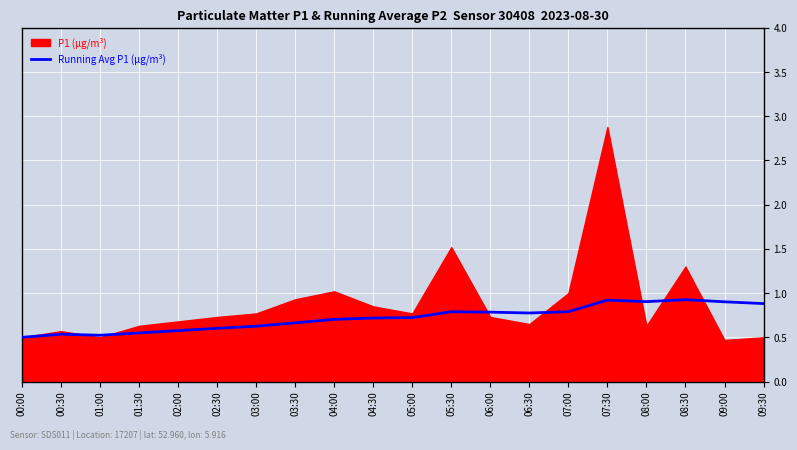

True or false: the data shows 0.2 at 07:00.

False